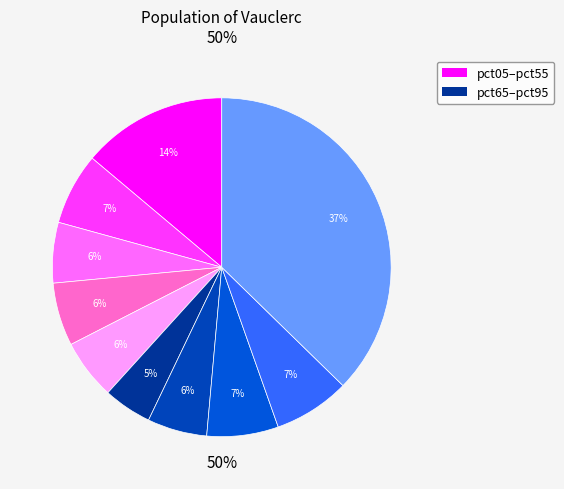

True or false: pct25 accounts for 1% of the total.

False